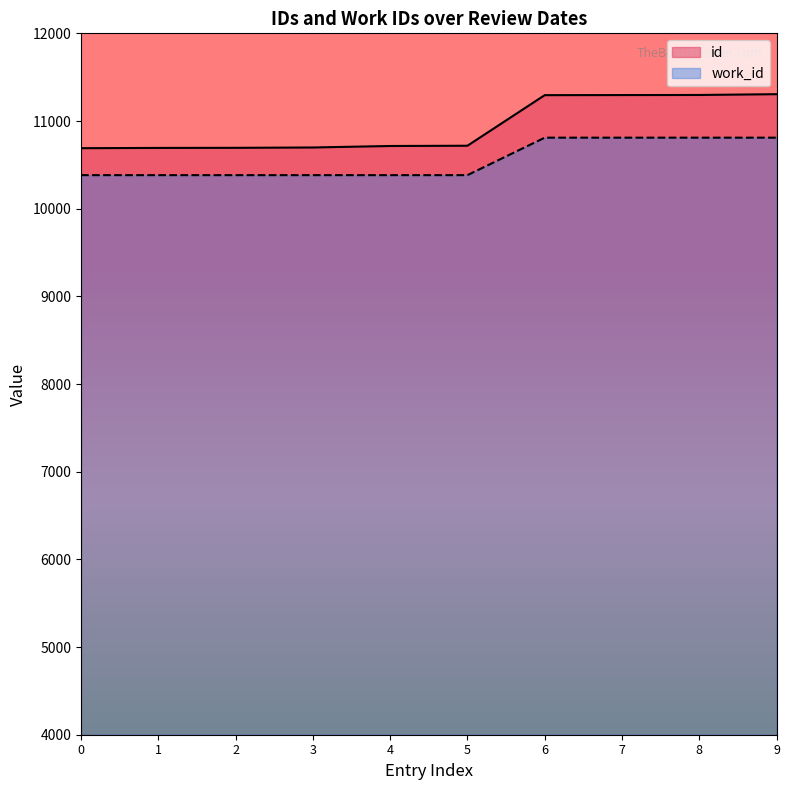

True or false: work_id and id intersect in this chart.

False